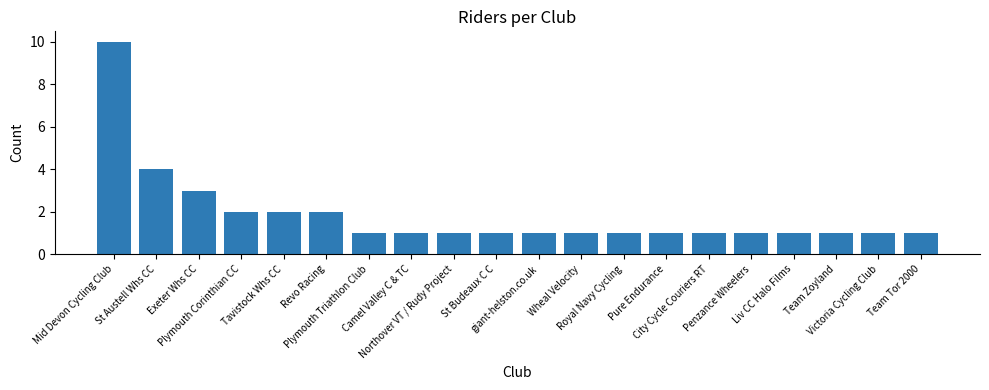

What is the difference between the values at Camel Valley C & TC and Plymouth Corinthian CC?

1